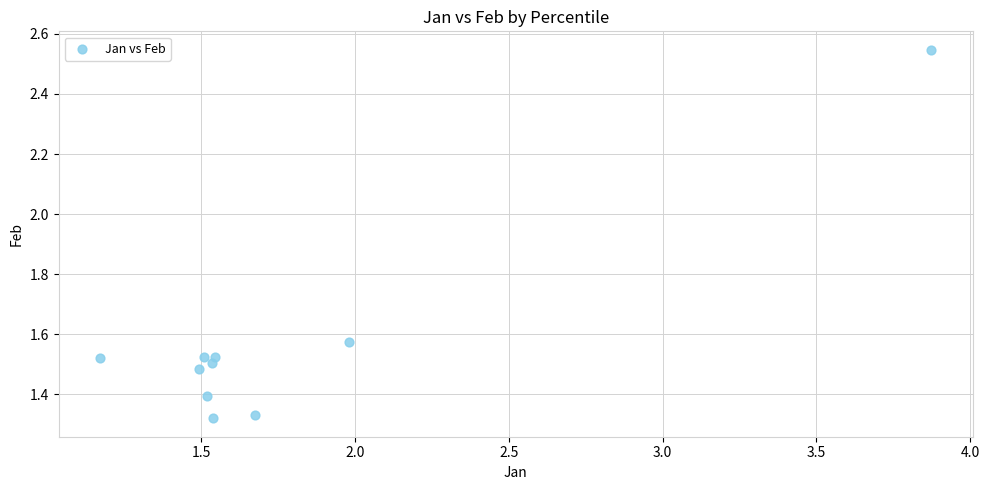

What is the average X value?

1.8